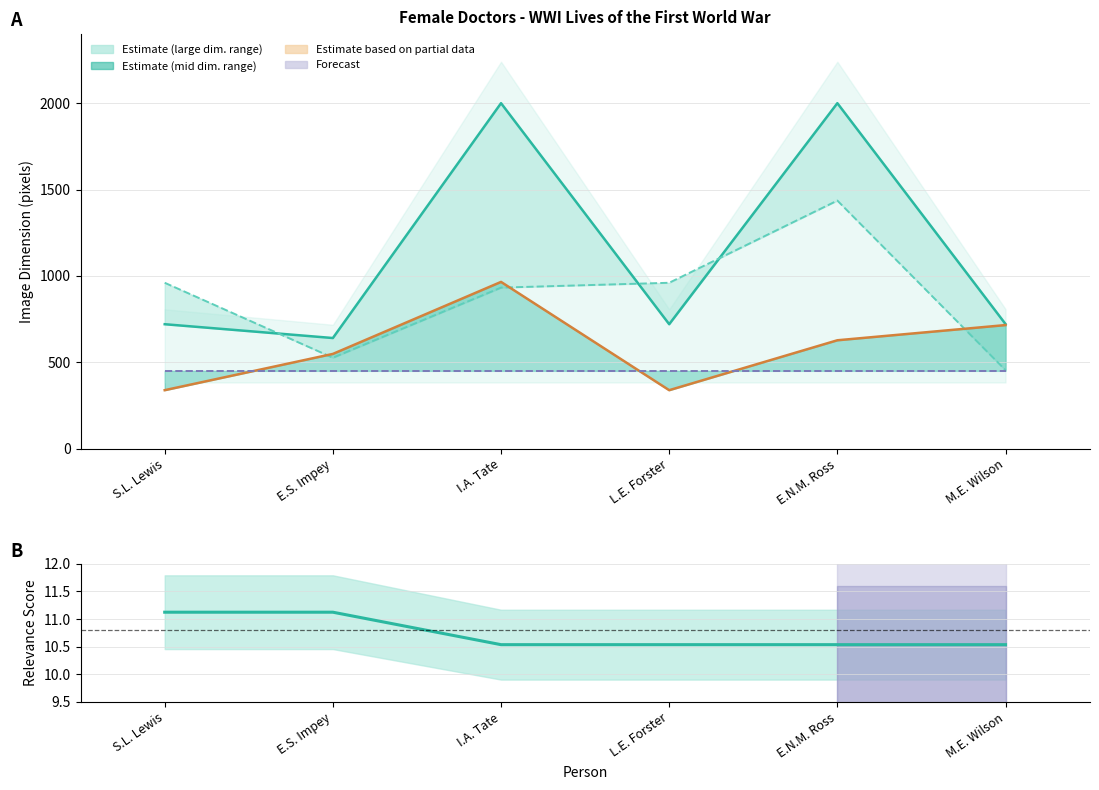

What is the maximum value shown in the chart?

2000.0